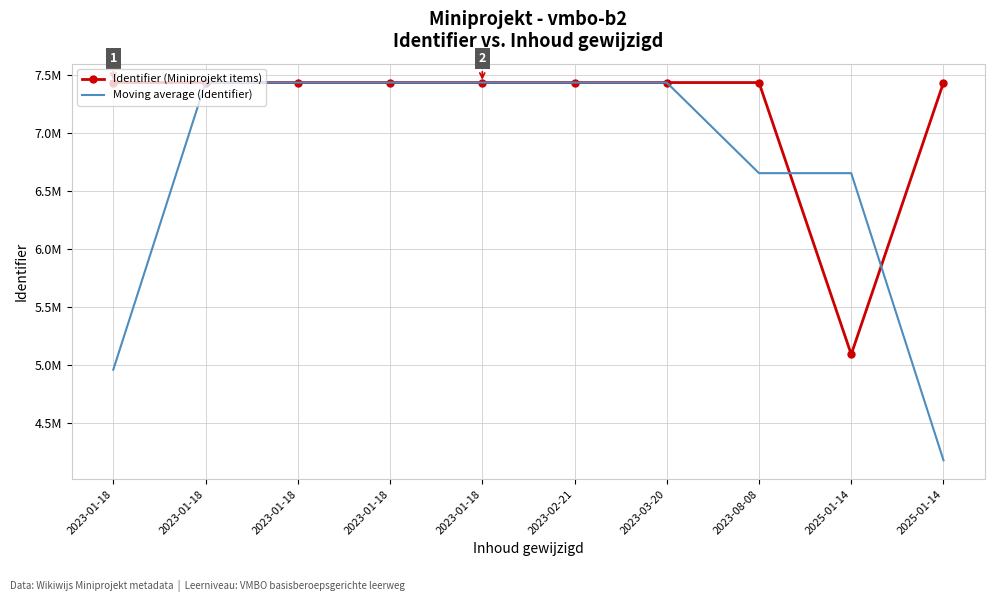

At how many categories does at least one series exceed 6242980?

10